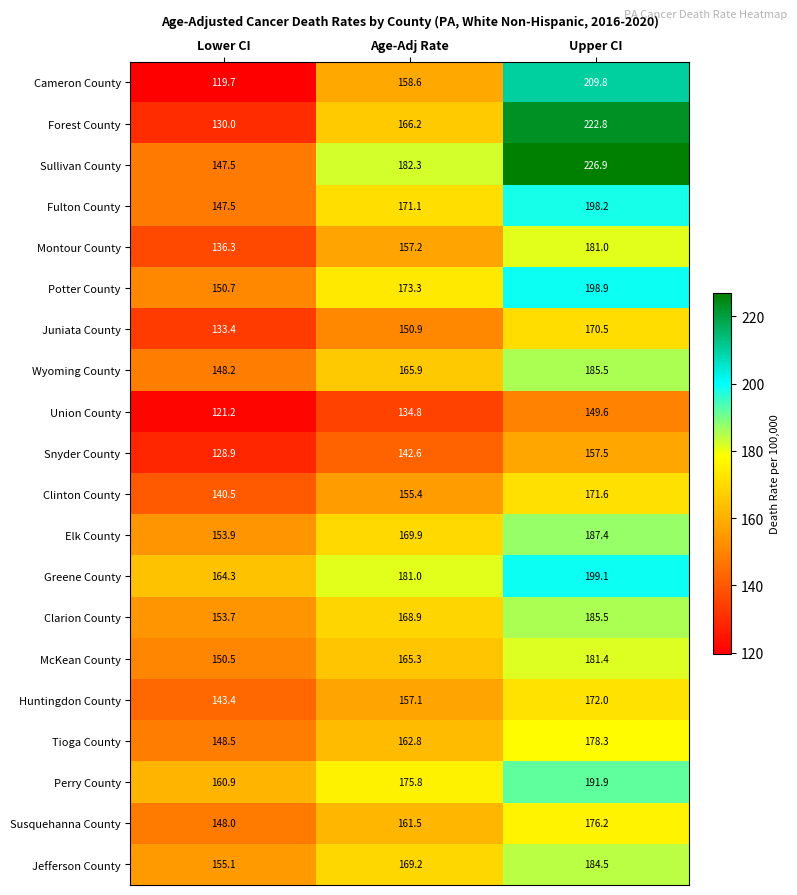

At which category is the sum across all series the highest?

Upper CI